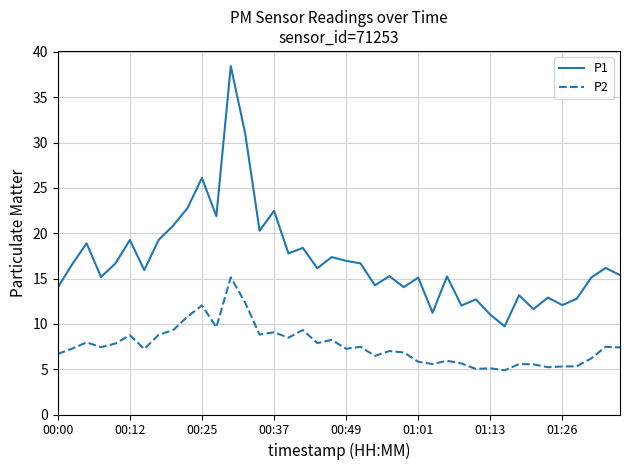

Is this an area chart (filled region under the line)?

No